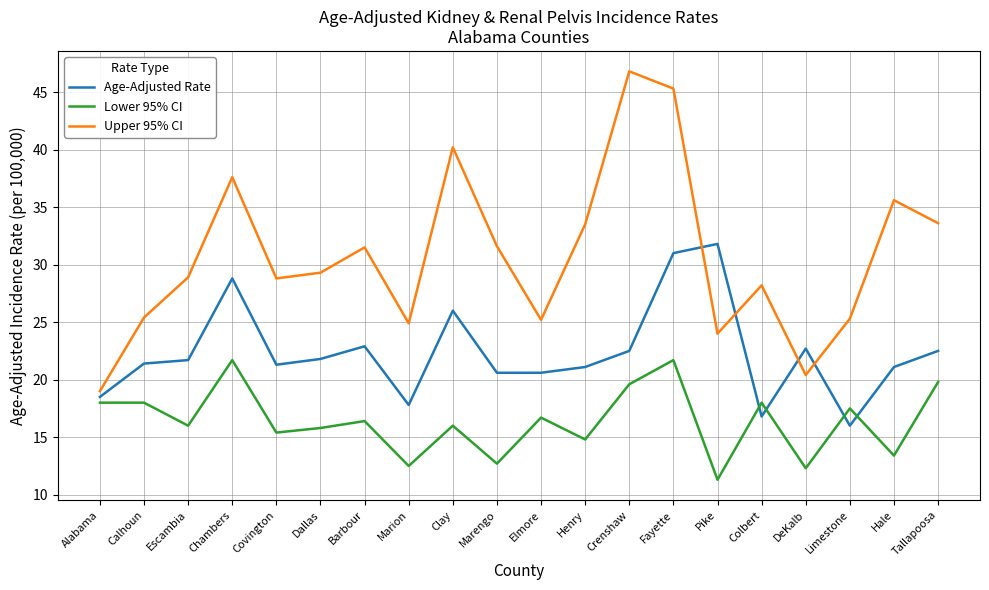

What is the total value across all series at Dallas?

66.9